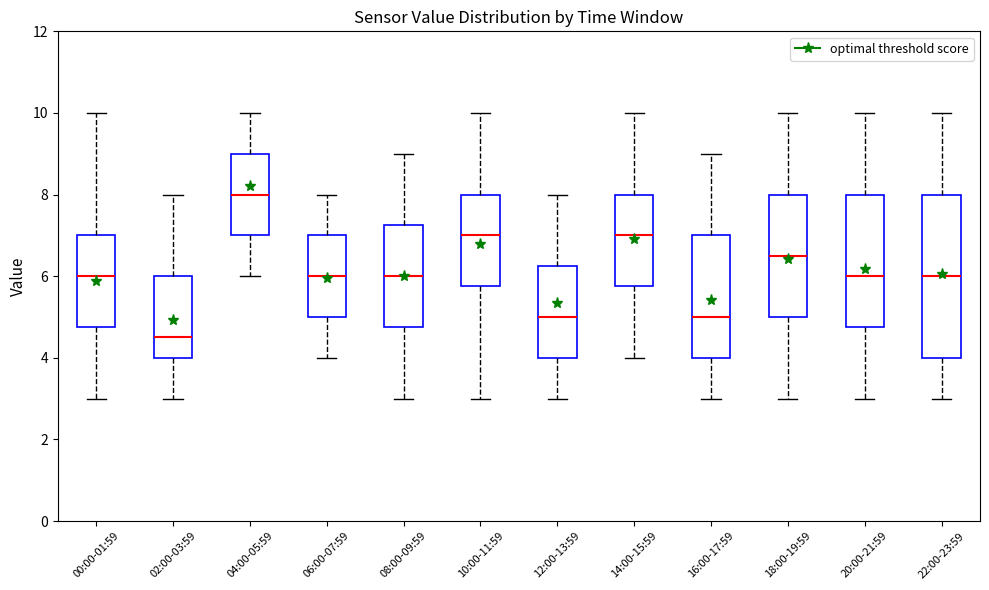

Reading left to right, read every box against the y-axis: the position of its median line, the range the box covers, and the ends of its whiskers. The values are not printed on the chart, so give them approximately, as read against the axis.

00:00-01:59: median 6.0, box 4.8 to 7.0, whiskers 3.0 to 10.0
02:00-03:59: median 4.6, box 4.0 to 6.0, whiskers 3.0 to 8.0
04:00-05:59: median 8.0, box 7.0 to 9.0, whiskers 6.0 to 10.0
06:00-07:59: median 6.0, box 5.0 to 7.0, whiskers 4.0 to 8.0
08:00-09:59: median 6.0, box 4.8 to 7.2, whiskers 3.0 to 9.0
10:00-11:59: median 7.0, box 5.8 to 8.0, whiskers 3.0 to 10.0
12:00-13:59: median 5.0, box 4.0 to 6.2, whiskers 3.0 to 8.0
14:00-15:59: median 7.0, box 5.8 to 8.0, whiskers 4.0 to 10.0
16:00-17:59: median 5.0, box 4.0 to 7.0, whiskers 3.0 to 9.0
18:00-19:59: median 6.6, box 5.0 to 8.0, whiskers 3.0 to 10.0
20:00-21:59: median 6.0, box 4.8 to 8.0, whiskers 3.0 to 10.0
22:00-23:59: median 6.0, box 4.0 to 8.0, whiskers 3.0 to 10.0